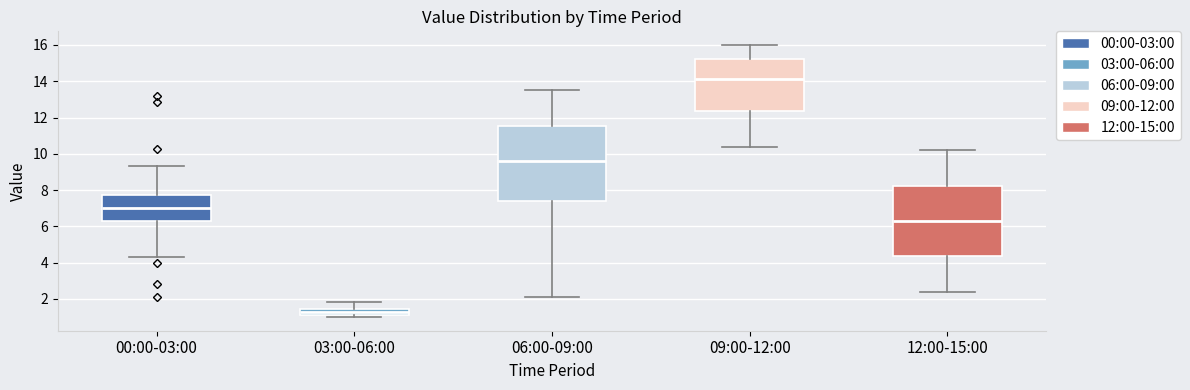

Which box's median line is the lowest?

03:00-06:00